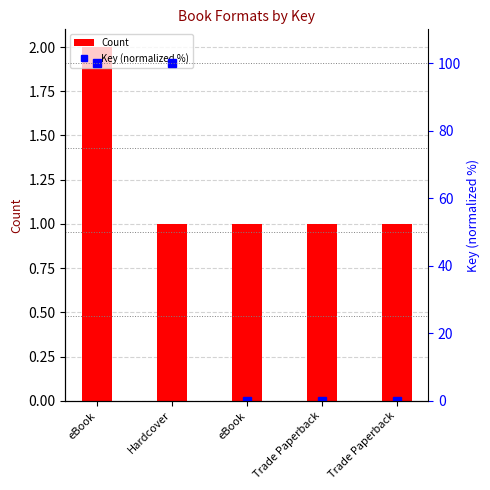

Where is Count nearest to the value 1?

Hardcover